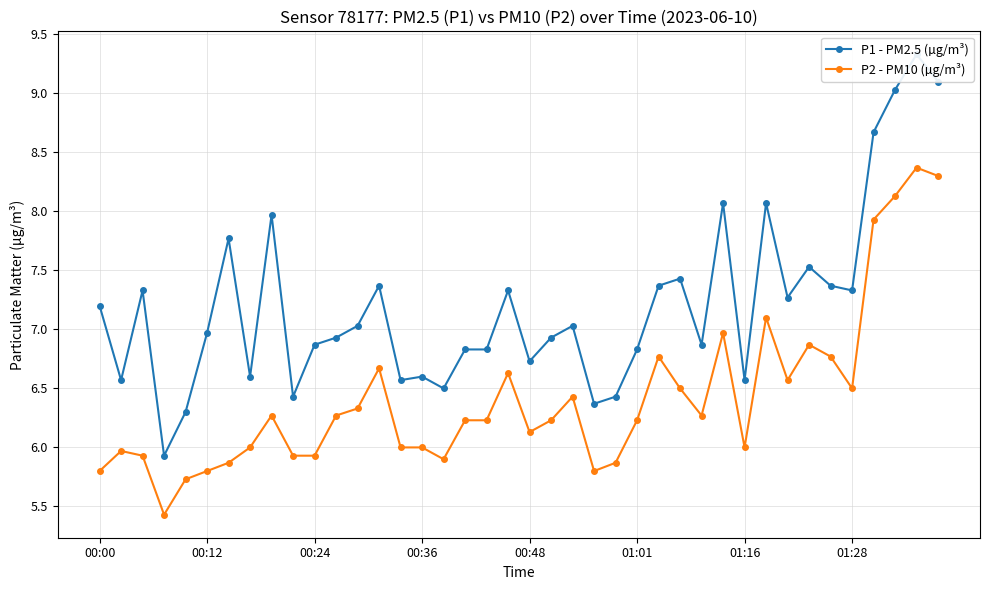

At which label does P1 - PM2.5 (µg/m³) reach its peak?

38